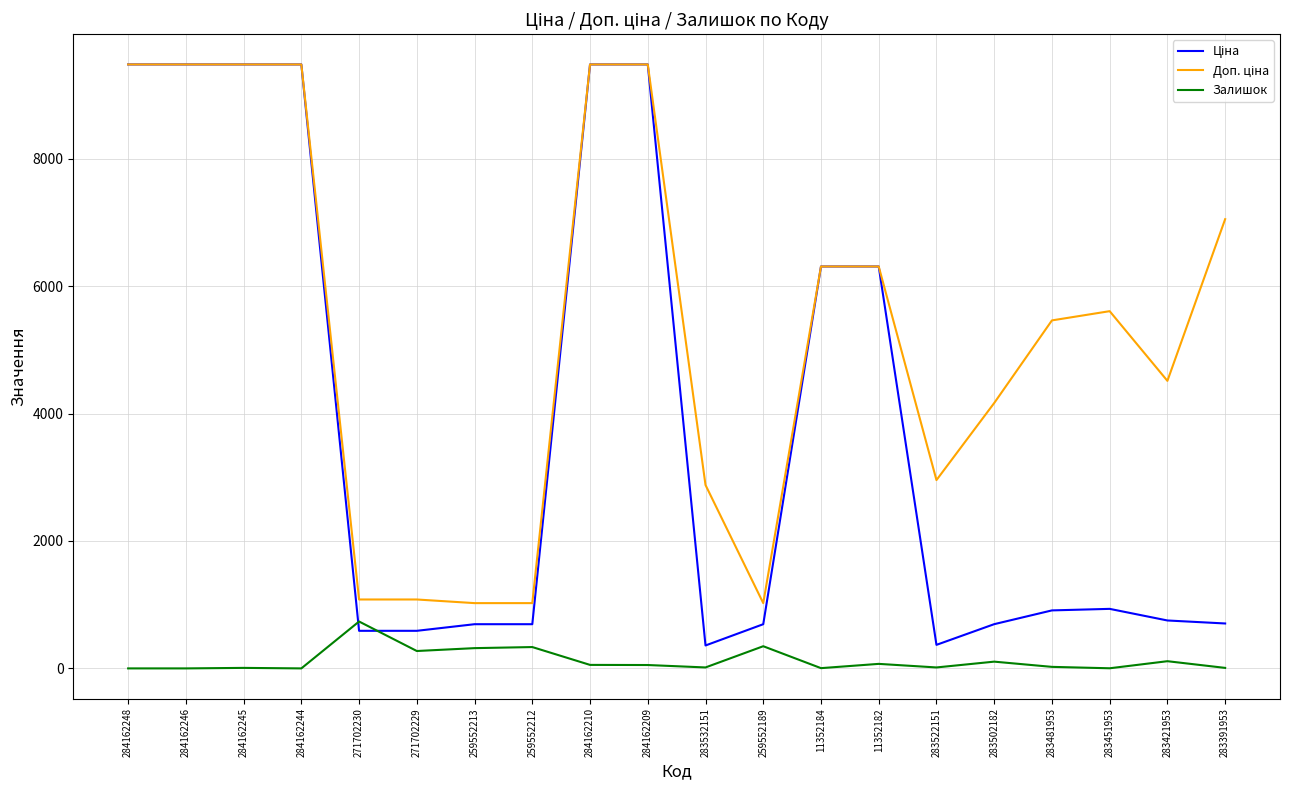

What is the total value across all series at 259552189?

2066.3